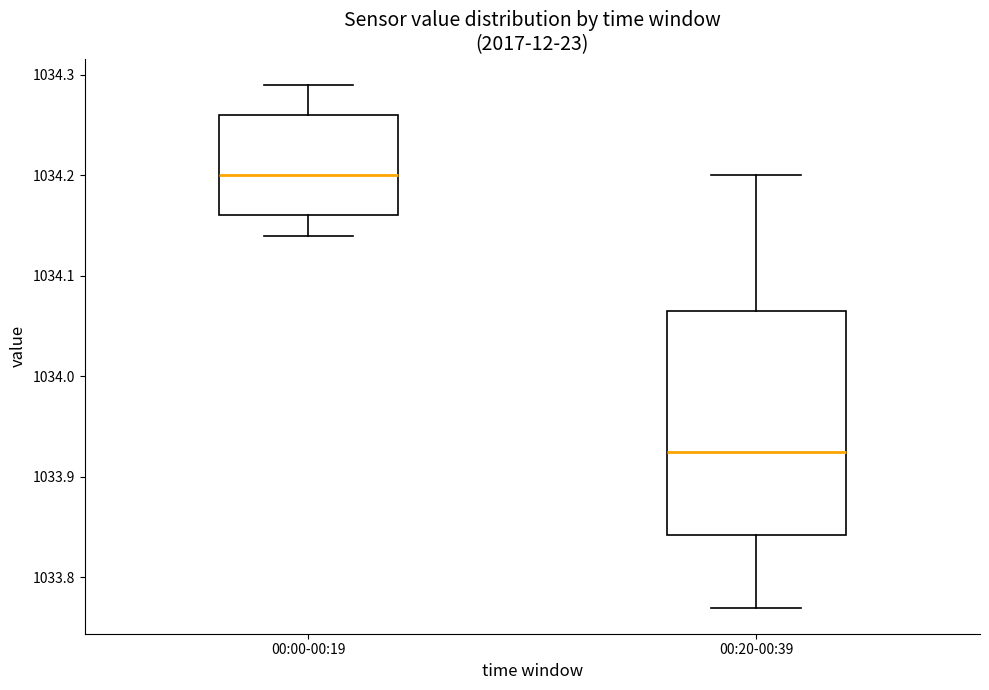

Where is the lower edge of the box for 00:20-00:39 on the y-axis? The values are not printed on the chart, so give them approximately, as read against the axis.

1033.84